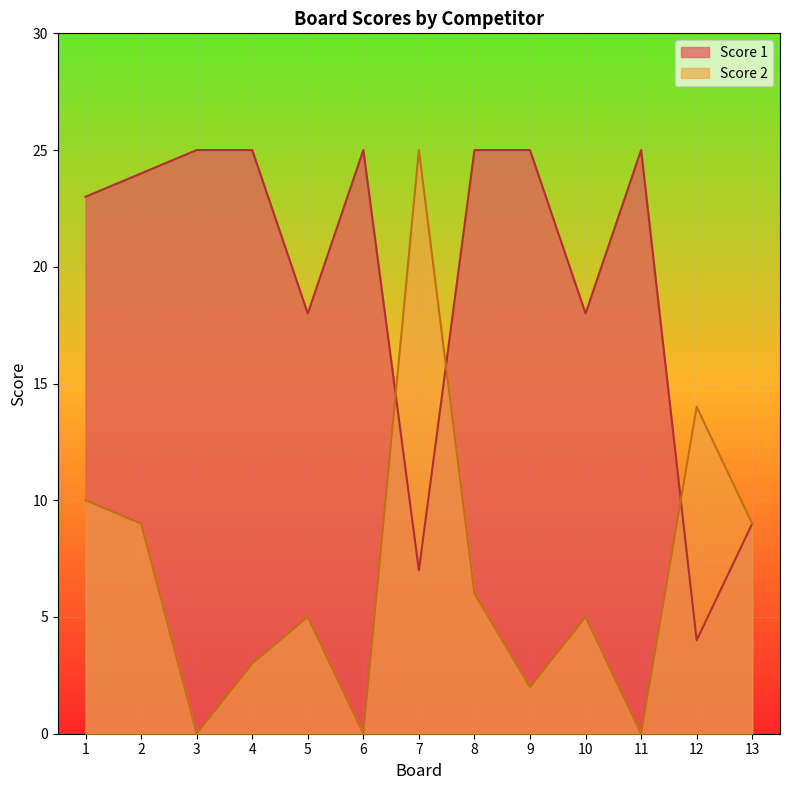

Which category has the highest value across all series?

3